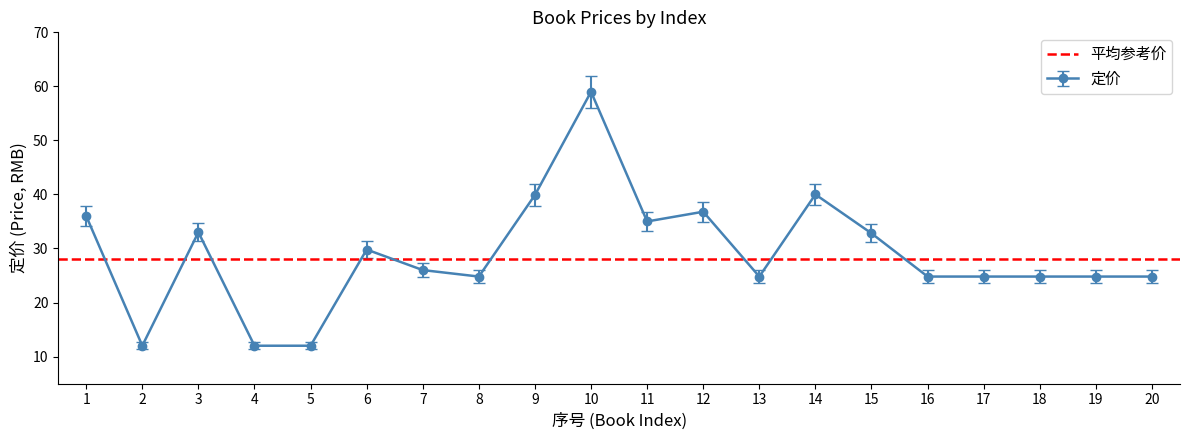

Between 18 and 2, which is larger?

18